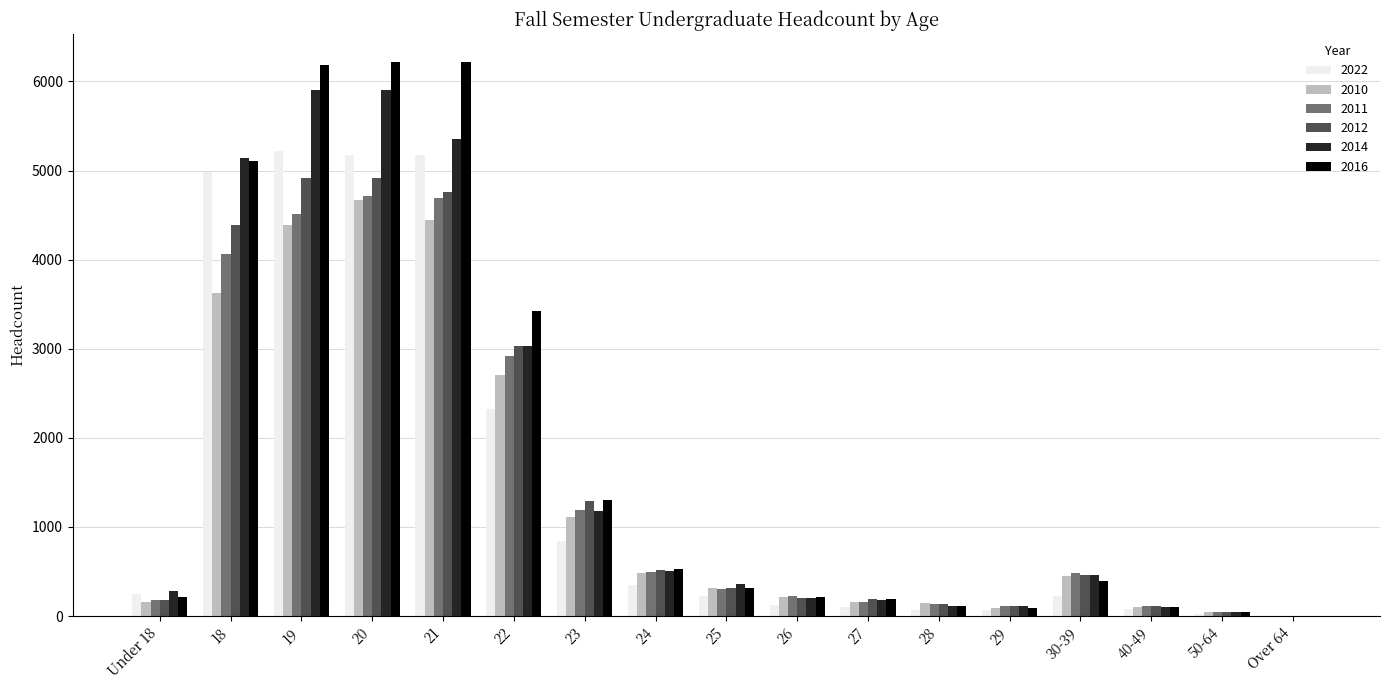

What is the label of the 11th bar from the right?

23